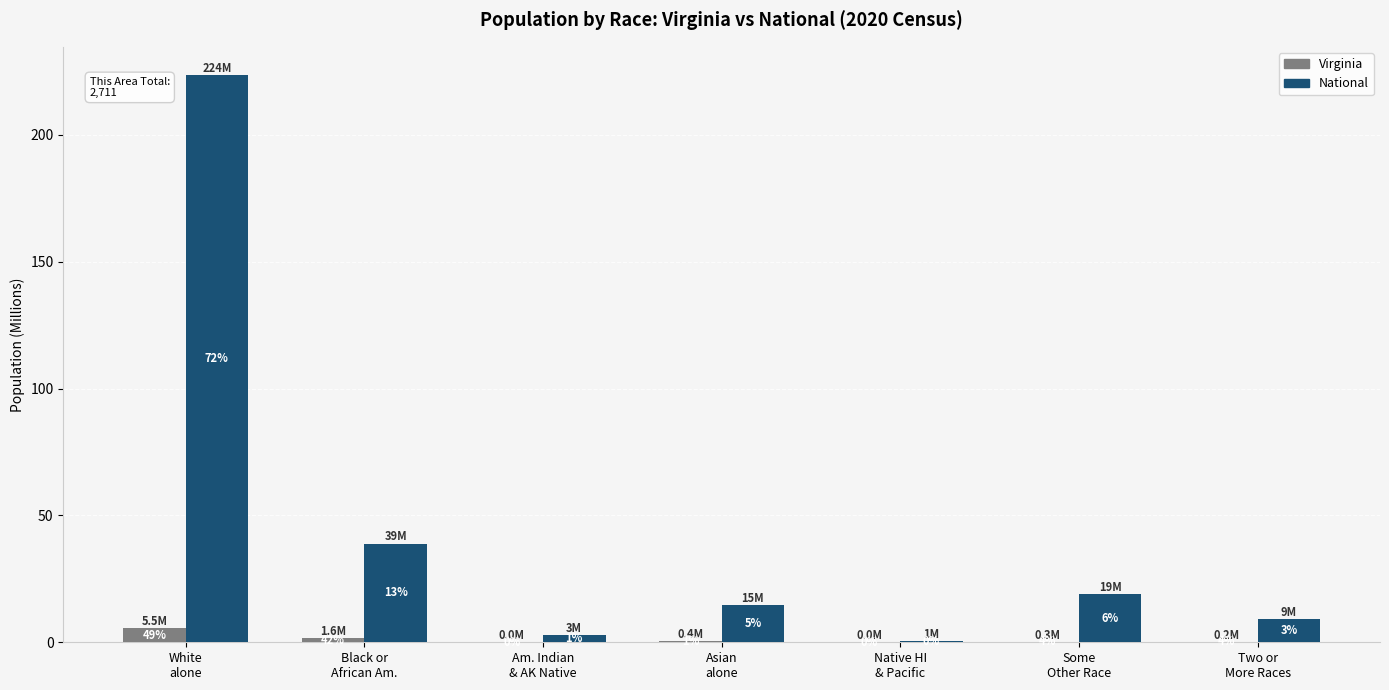

What are all the series names shown in the legend?

Virginia, National